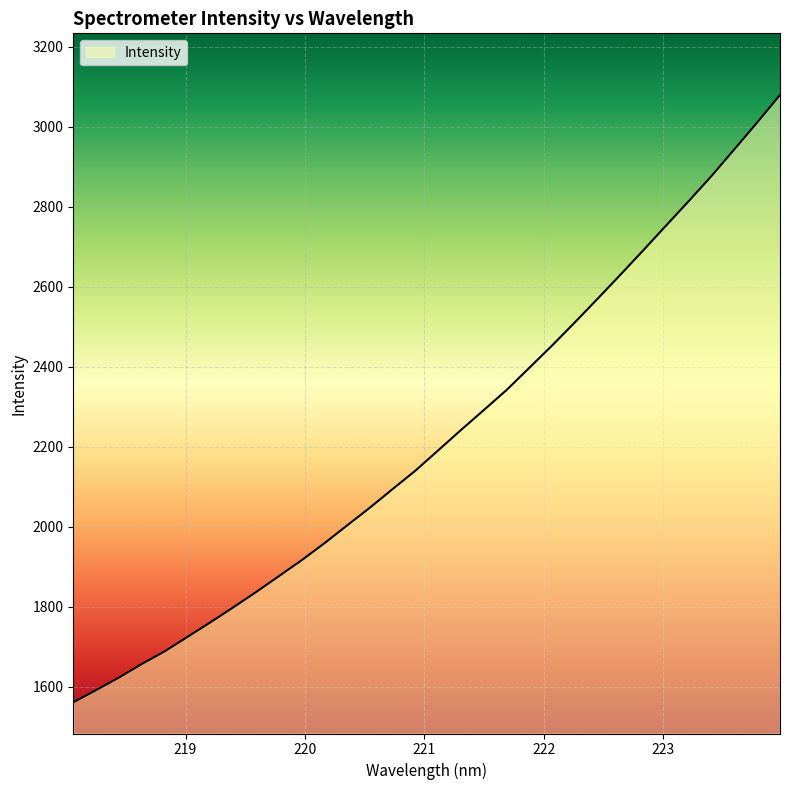

What is the sum of all values?

71080.9